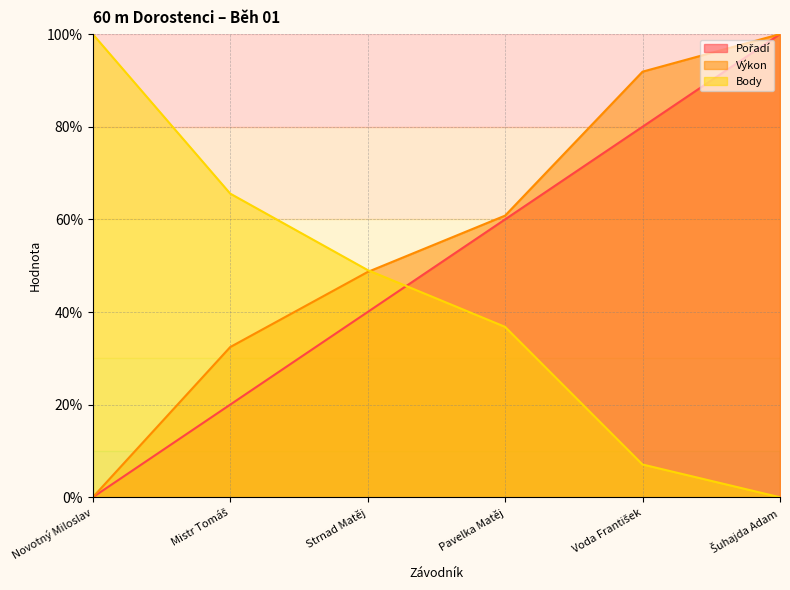

Which category has the lowest value across all series?

Novotný Miloslav